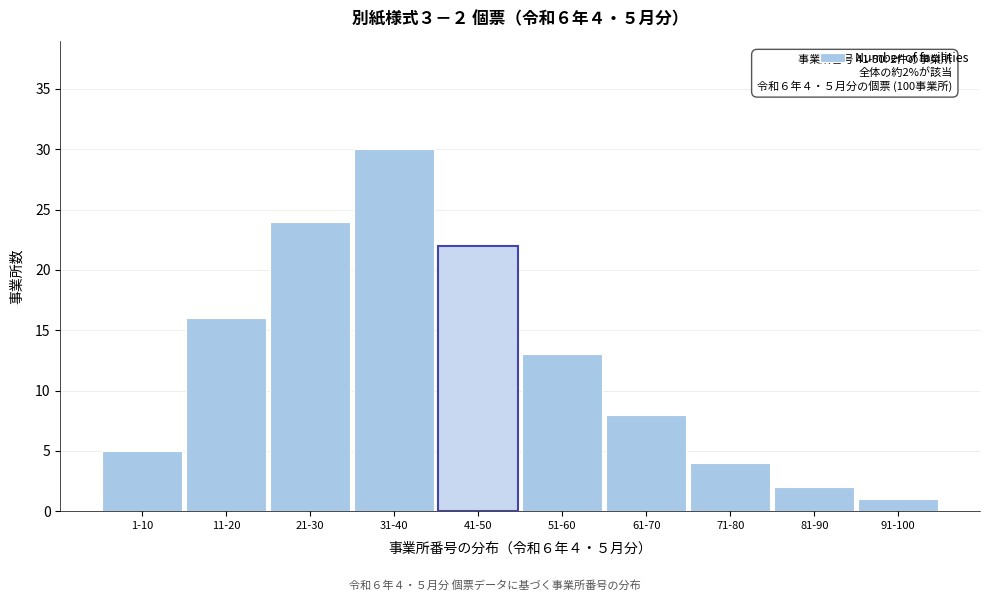

Reading left to right, transcribe all the data shown in this chart.

1-10=5	11-20=16	21-30=24	31-40=30	41-50=22	51-60=13	61-70=8	71-80=4	81-90=2	91-100=1